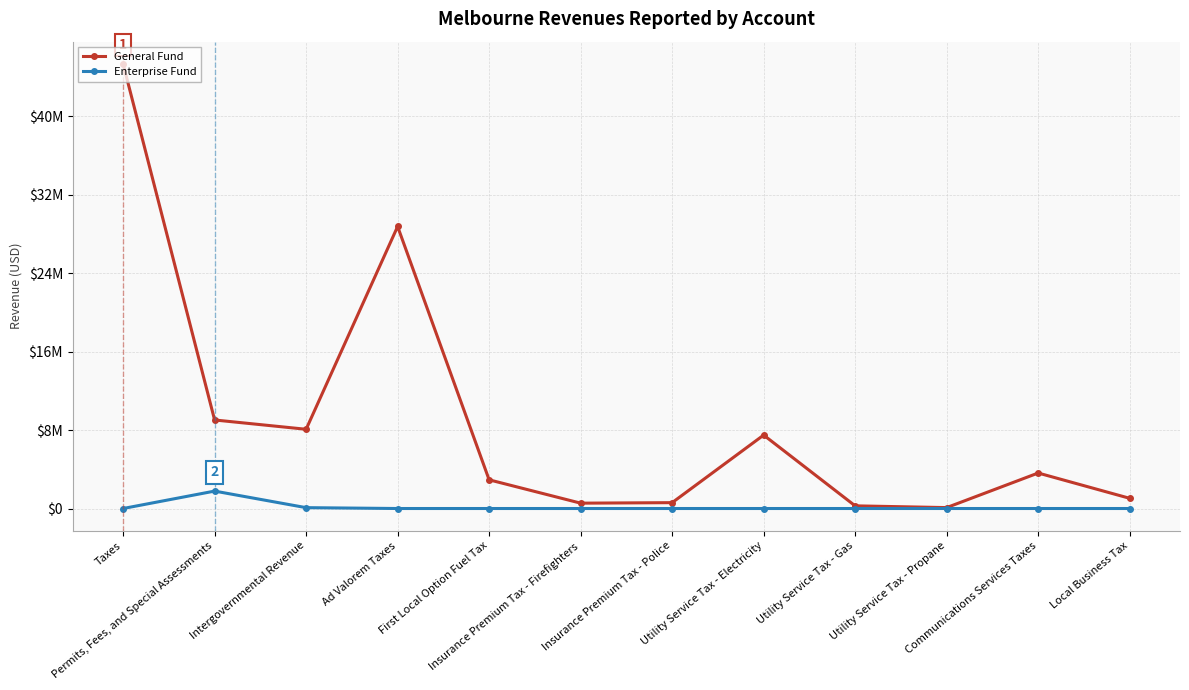

Reading left to right, what are all the values shown in this chart?

General Fund: 45345213	9029583	8081199	28762101	2926058	545561	597263	7488266	272007	93449	3620106	1040402
Enterprise Fund: 0	1776480	87305	0	0	0	0	0	0	0	0	0